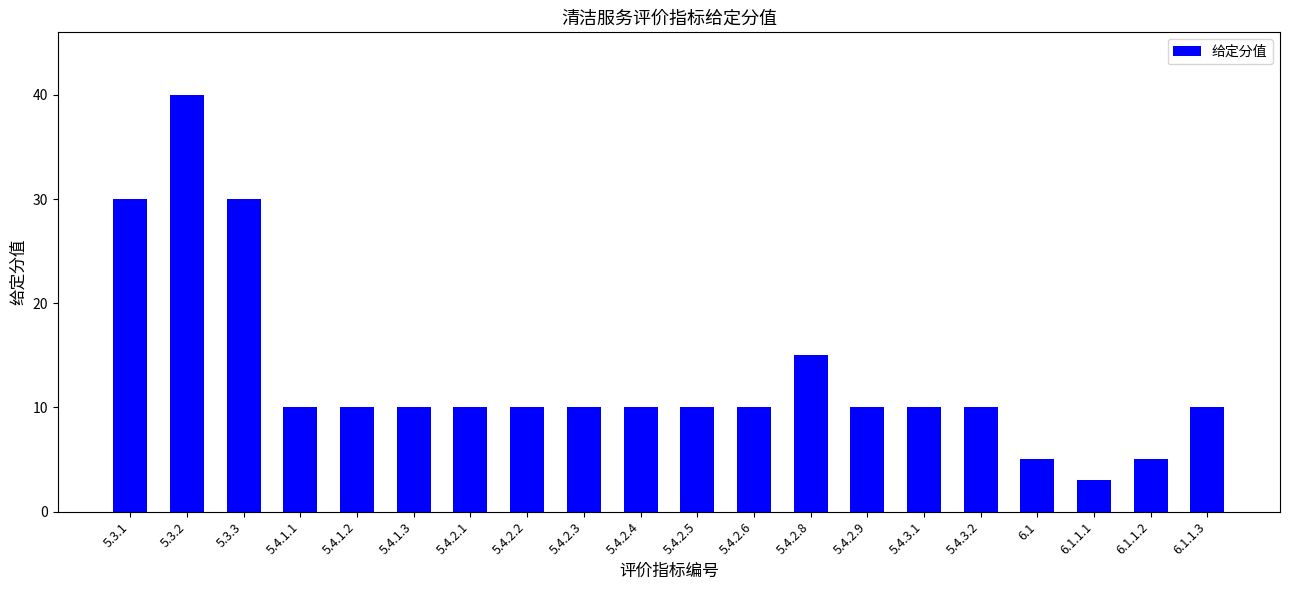

True or false: the data shows 10 at 5.4.2.3.

True